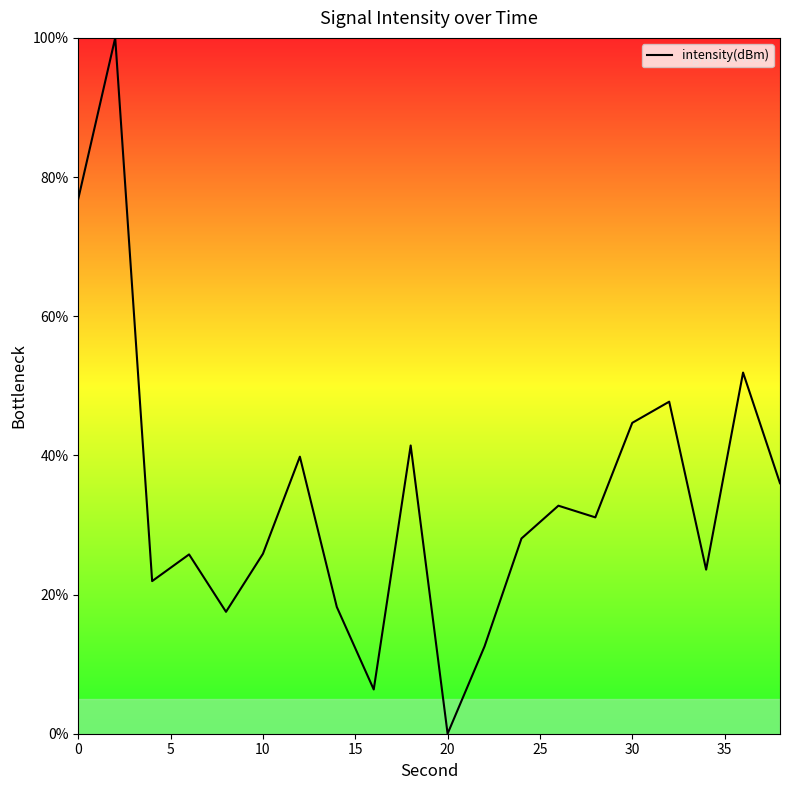

What is the value of the 7th point from the left?

39.8